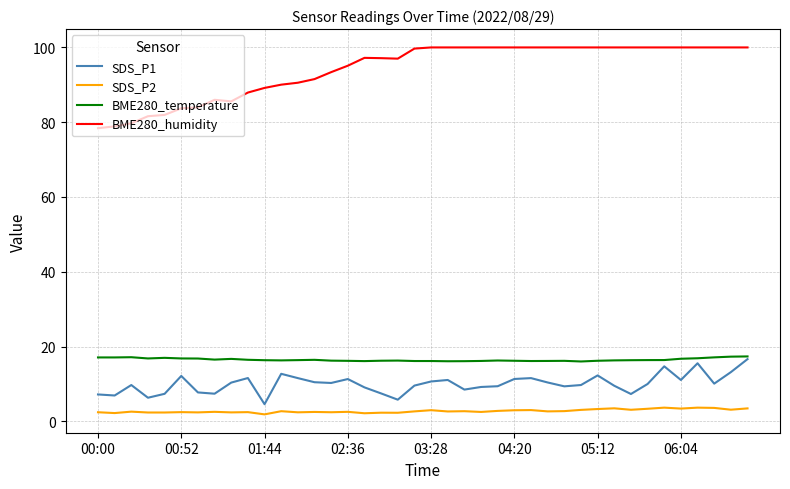

True or false: SDS_P2 and BME280_temperature cross at least once.

False